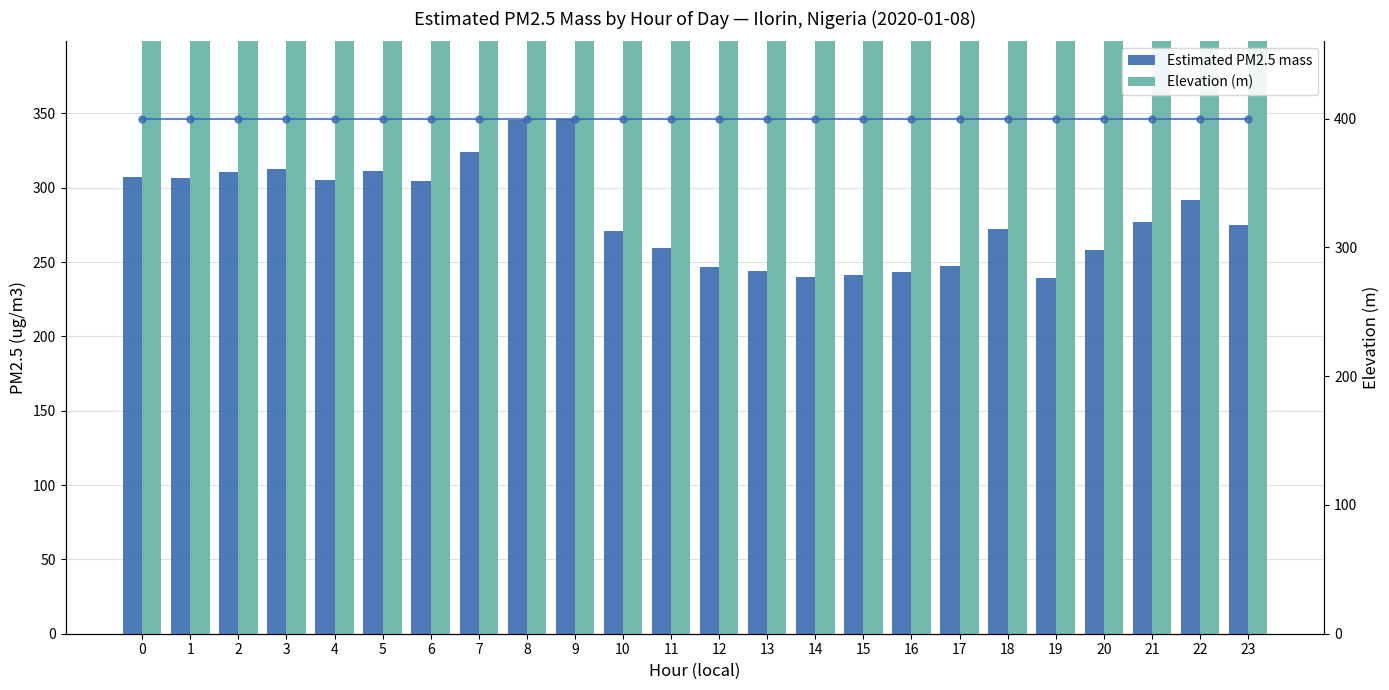

Which series changed the most between 5 and 23?

Estimated PM2.5 mass